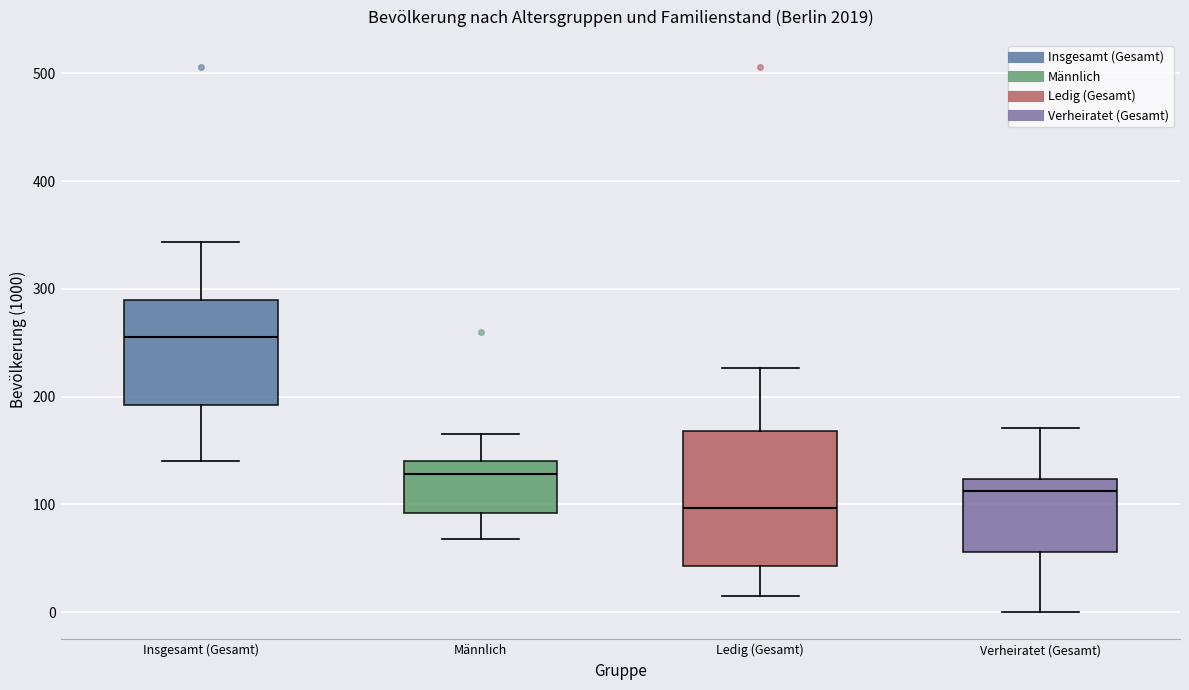

Which box is the tallest, from its lower edge to its upper edge?

Ledig (Gesamt)